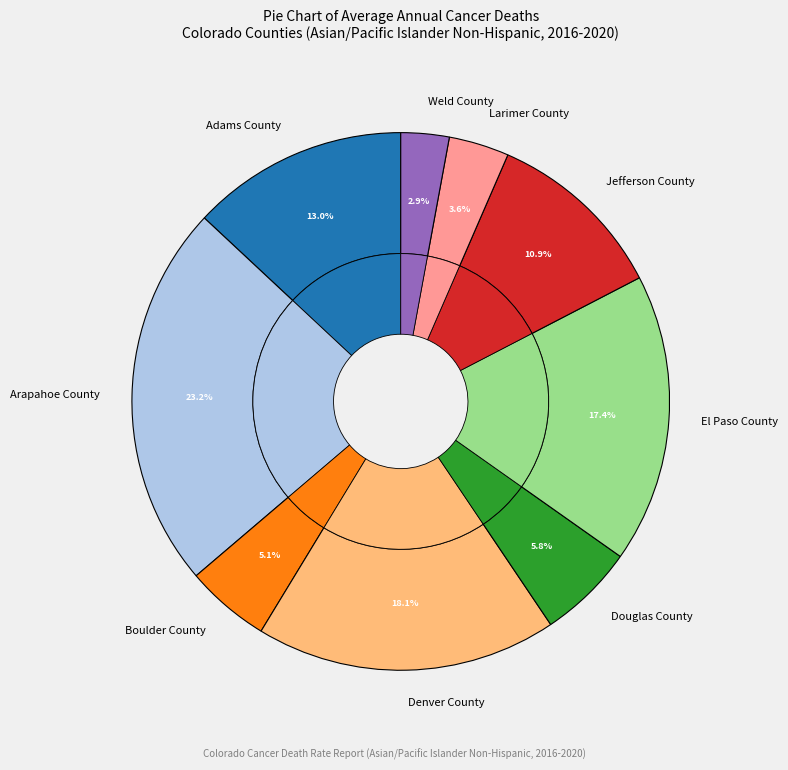

Is there any slice that represents more than half of the pie?

No